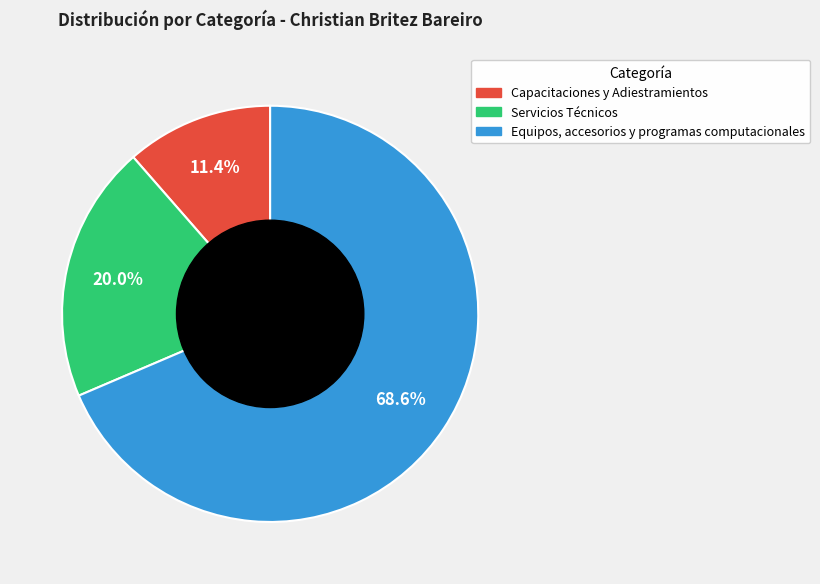

Count the number of slices in the pie.

3